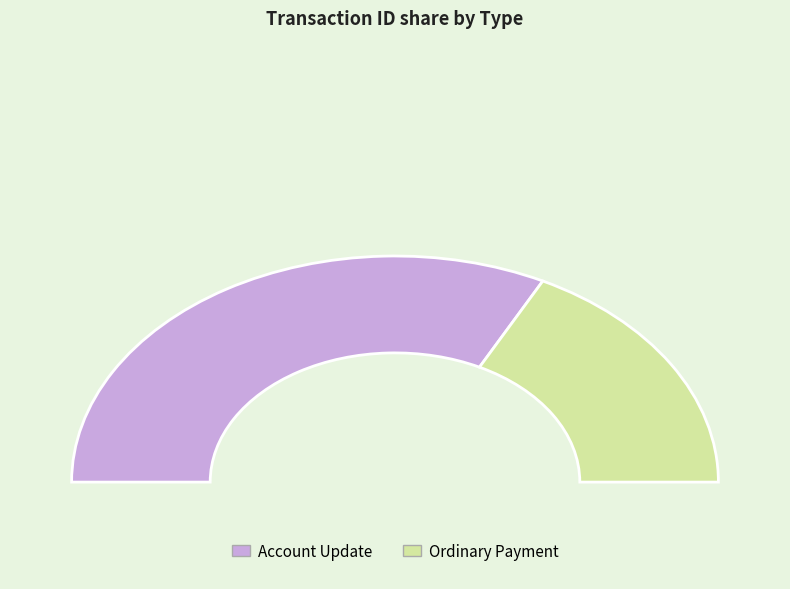

What percentage is the Ordinary Payment slice, to the nearest percent?

35%